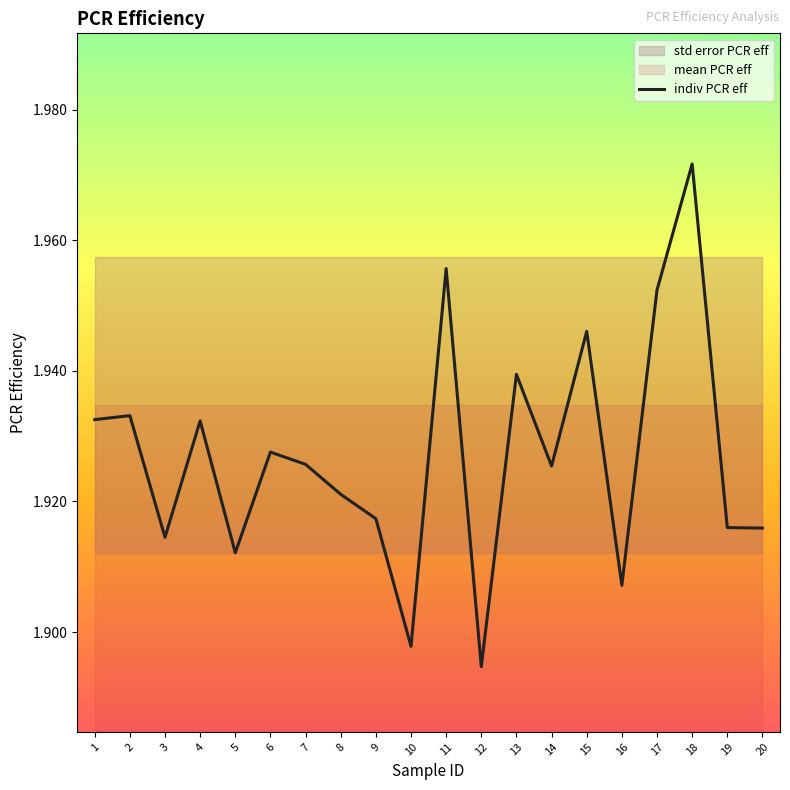

What is the sum of the values at 19 and 20?

3.8